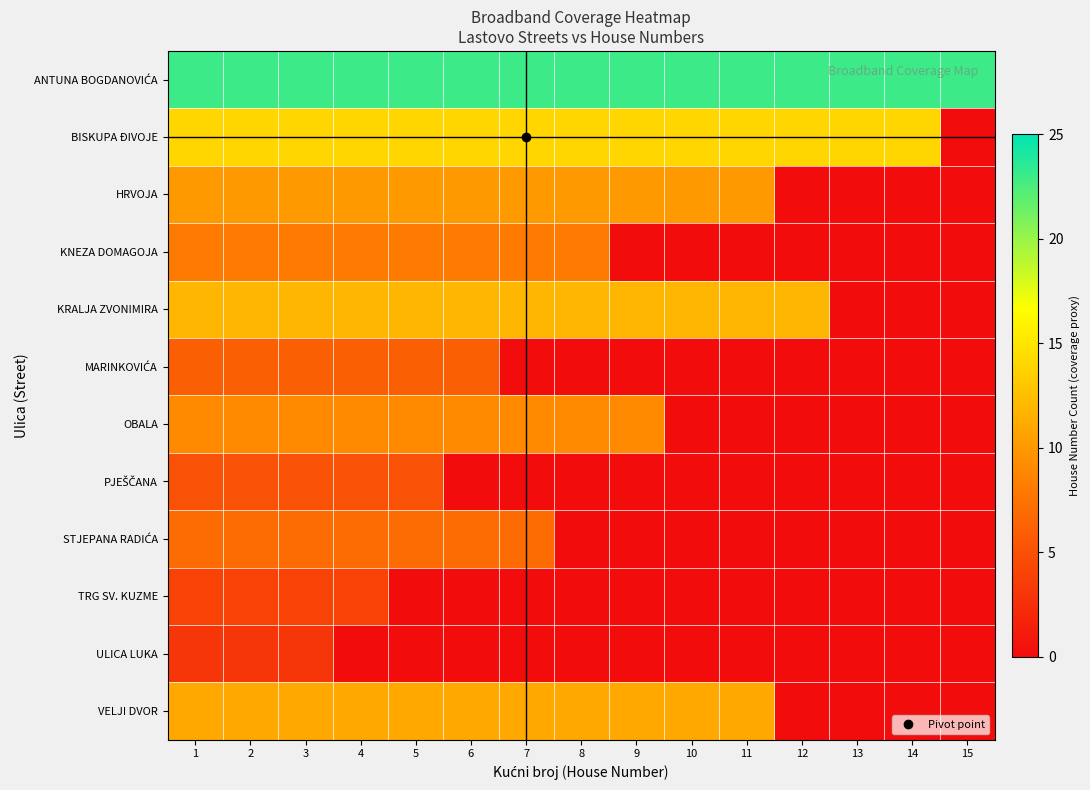

Between 1 and 10, which is larger?

1